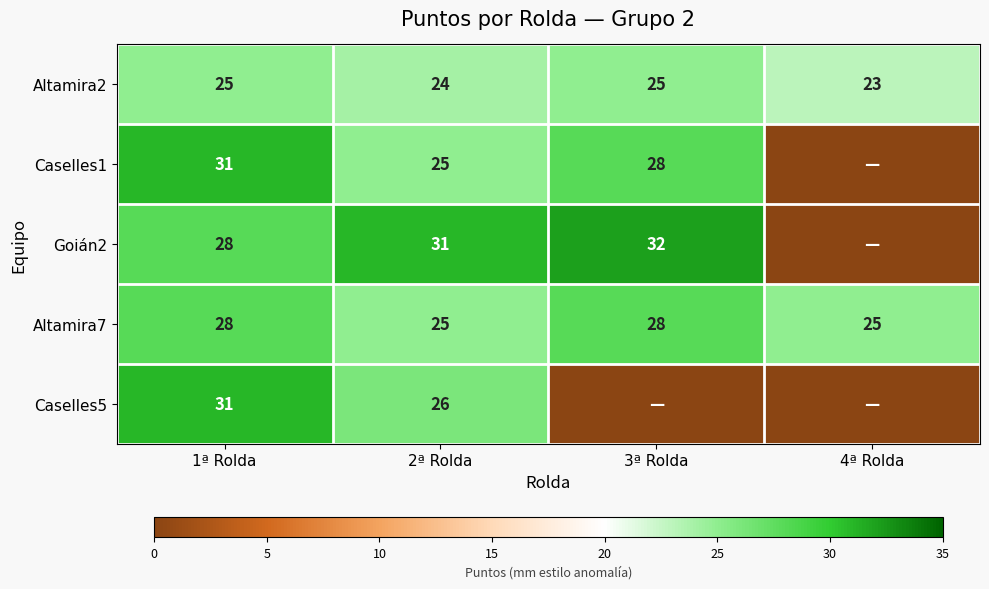

Is it true that Caselles1 equals 9 at 2ª Rolda?

False